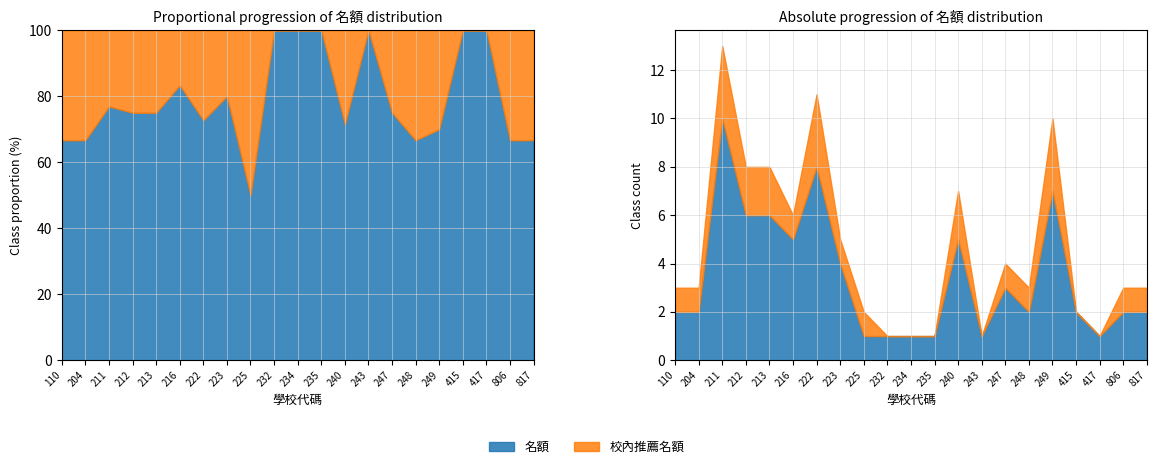

At how many categories does at least one series exceed 1?

15